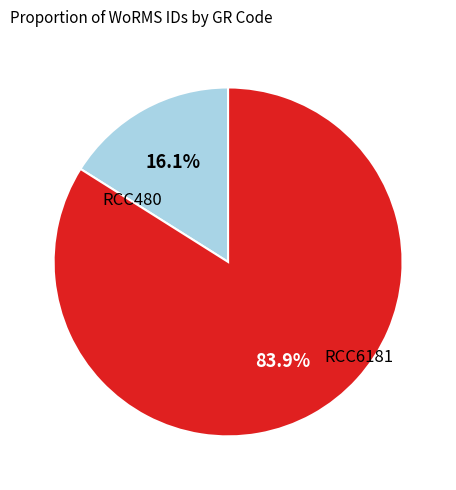

How many slices are in this pie chart?

2